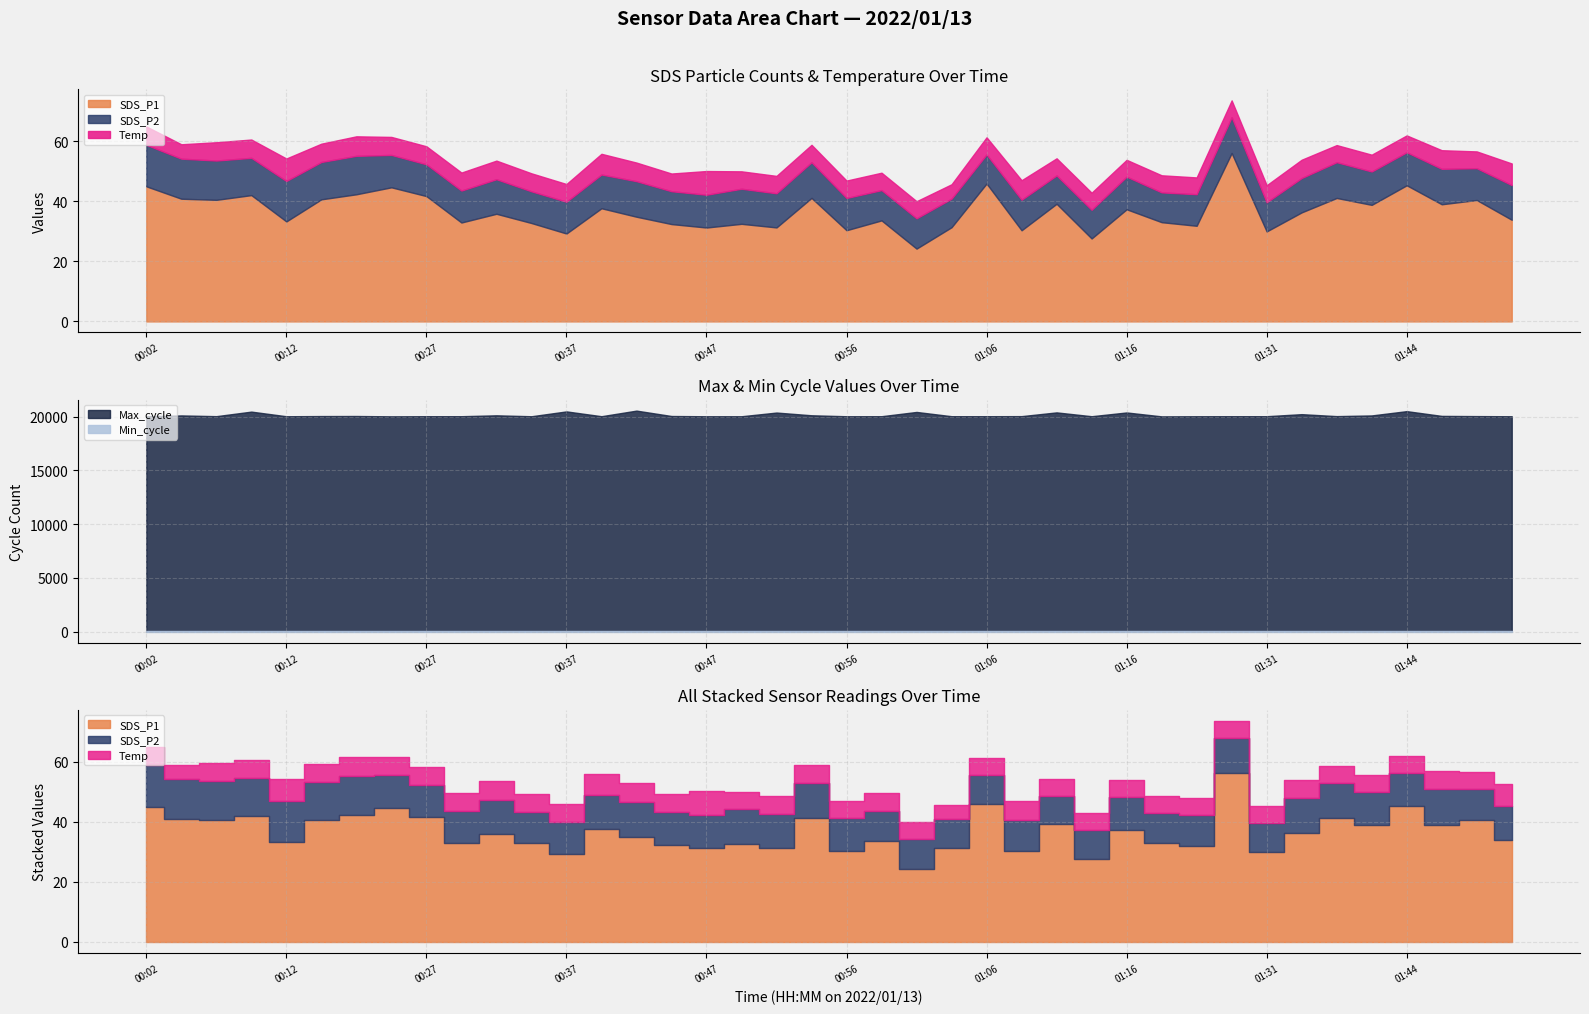

What position from the left is 00:29?

10